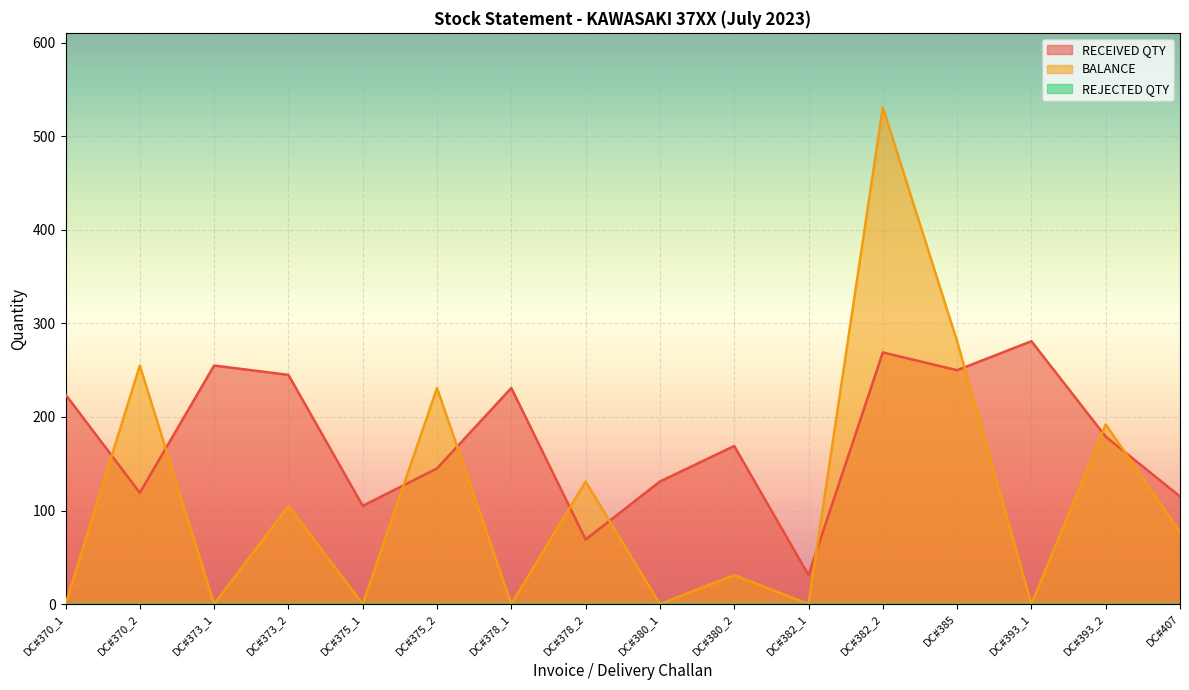

Which series has the largest range (max minus min)?

BALANCE